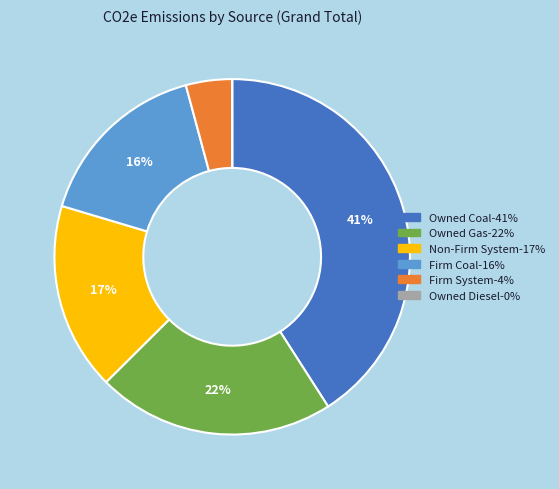

True or false: Owned Gas accounts for 22% of the total.

True